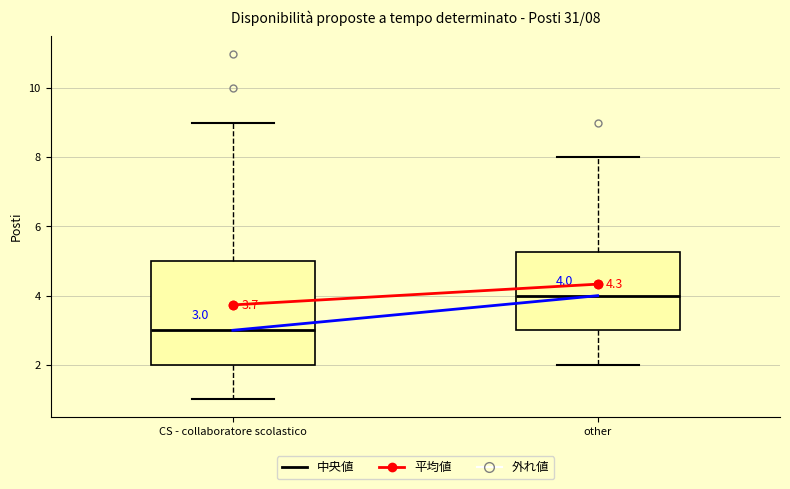

Which box's median line is the highest?

other